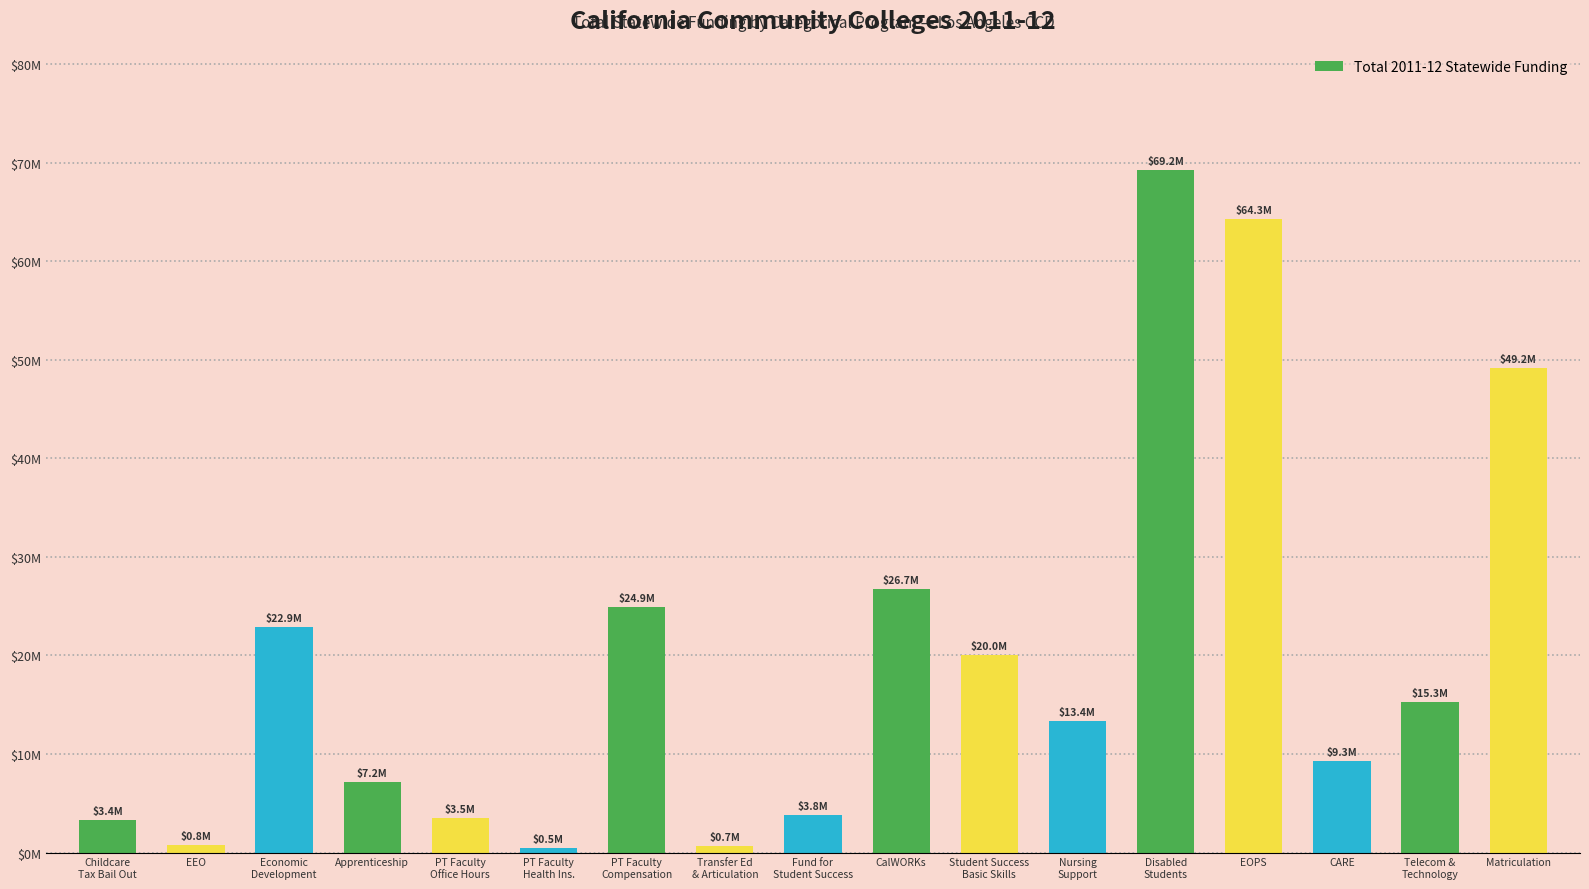

What is the greatest value displayed?

69223000